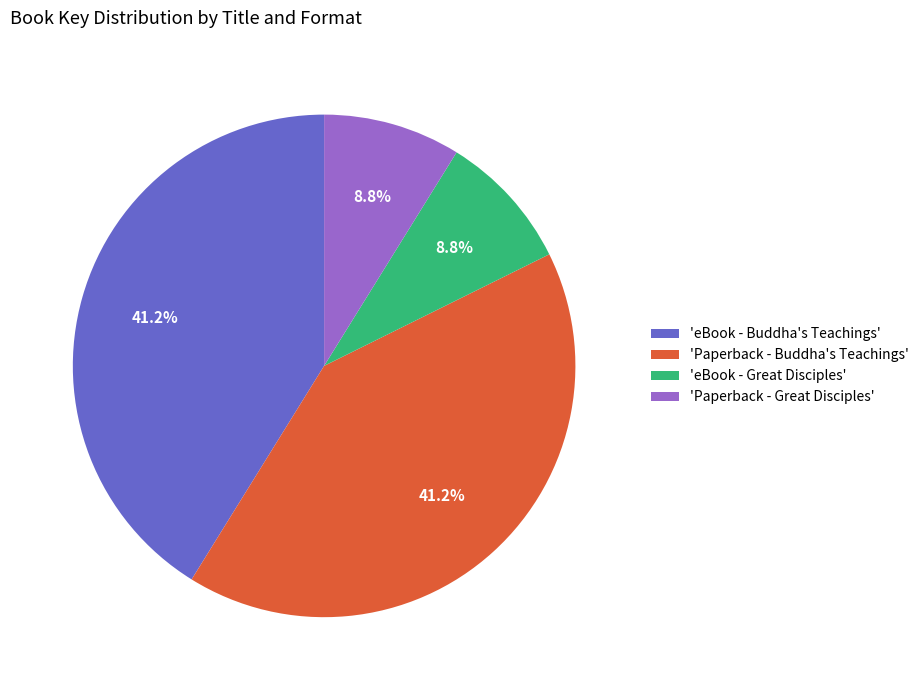

Combined, what portion of the pie is 'eBook - Buddha's Teachings' and 'Paperback - Great Disciples'?

50.0%